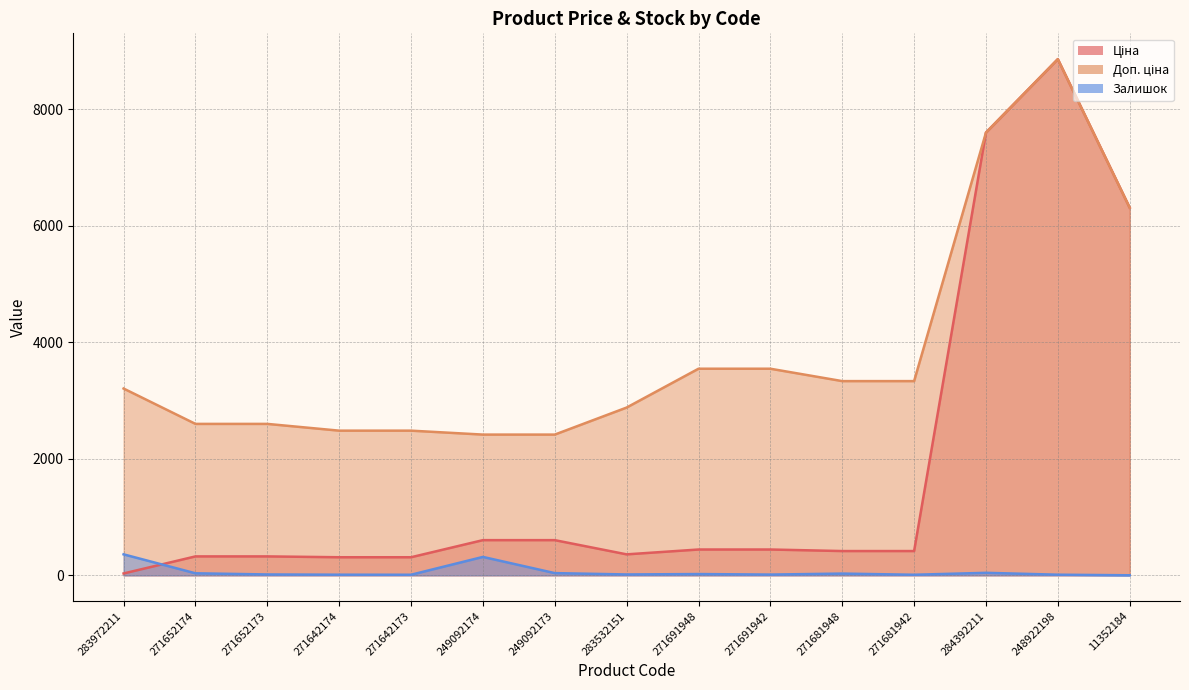

How many data points in Ціна are above 416?

9